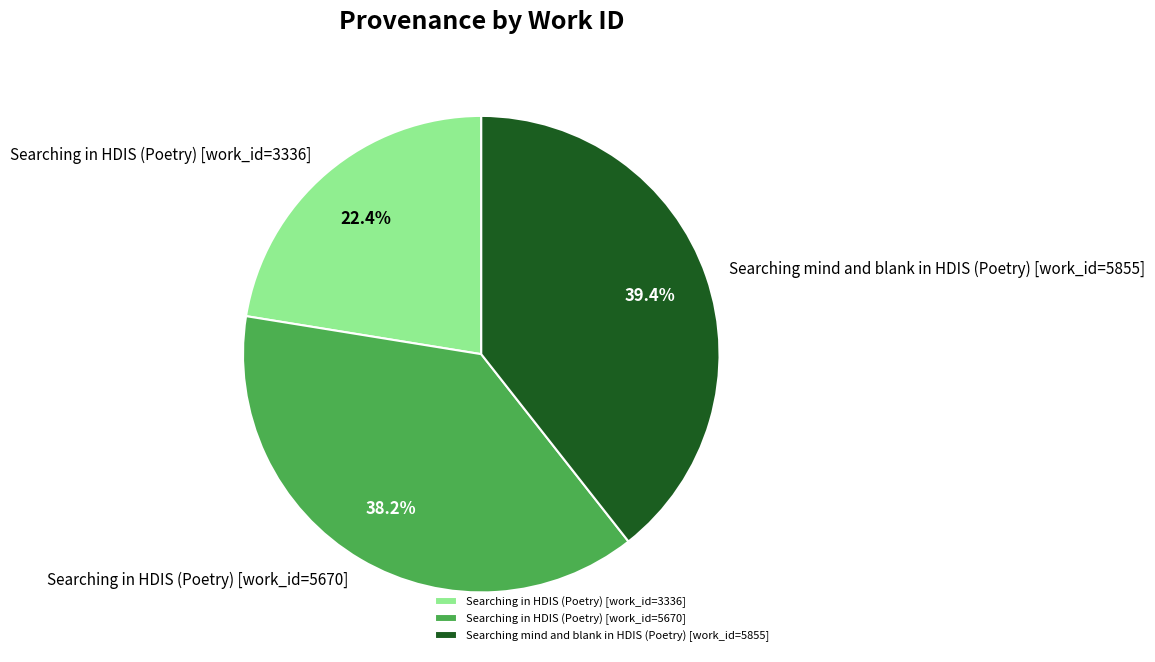

Approximately how many times larger is the value at Searching in HDIS (Poetry) [work_id=3336] compared to Searching in HDIS (Poetry) [work_id=5670]?

0.6